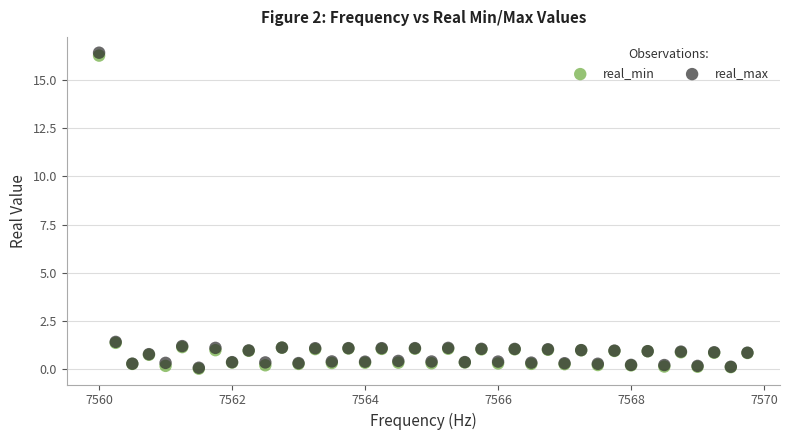

Which series has the largest Y range (max minus min)?

real_max